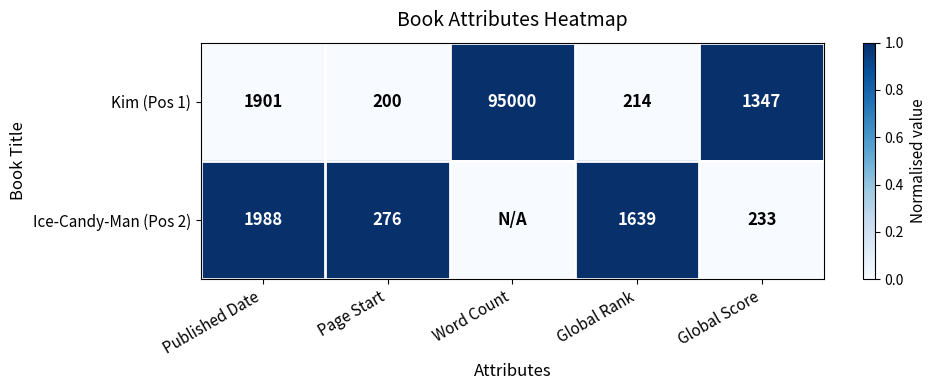

True or false: Kim (Pos 1) has a value of 94 at Global Rank.

False